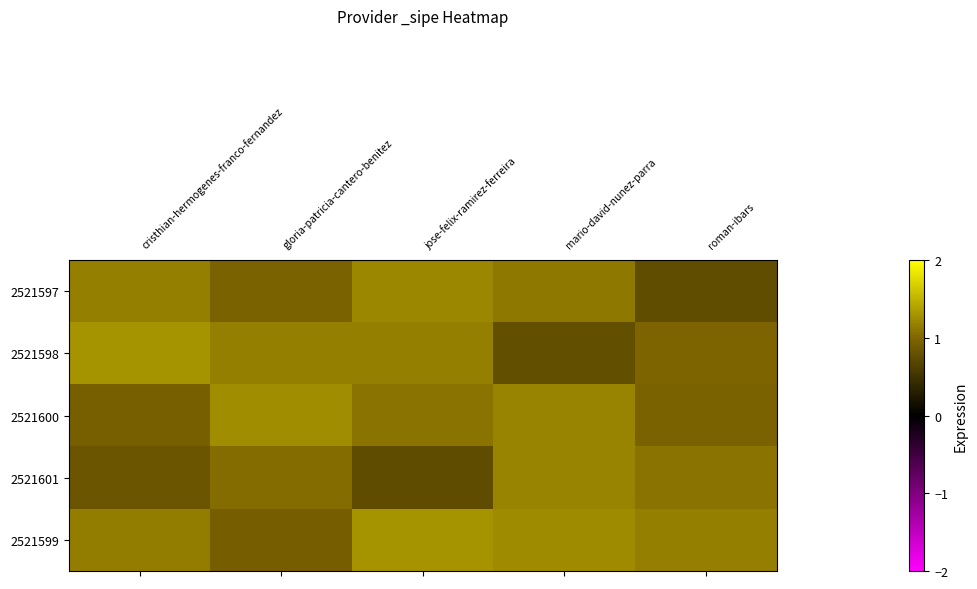

Reading right to left, what are all the values shown in this chart?

2521597: roman-ibars=0.8	mario-david-nunez-parra=1.1	jose-felix-ramirez-ferreira=1.2	gloria-patricia-cantero-benitez=1.0	cristhian-hermogenes-franco-fernandez=1.2
2521598: roman-ibars=1.0	mario-david-nunez-parra=0.8	jose-felix-ramirez-ferreira=1.2	gloria-patricia-cantero-benitez=1.2	cristhian-hermogenes-franco-fernandez=1.3
2521600: roman-ibars=1.0	mario-david-nunez-parra=1.2	jose-felix-ramirez-ferreira=1.1	gloria-patricia-cantero-benitez=1.3	cristhian-hermogenes-franco-fernandez=0.9
2521601: roman-ibars=1.1	mario-david-nunez-parra=1.2	jose-felix-ramirez-ferreira=0.7	gloria-patricia-cantero-benitez=1.0	cristhian-hermogenes-franco-fernandez=0.8
2521599: roman-ibars=1.2	mario-david-nunez-parra=1.2	jose-felix-ramirez-ferreira=1.3	gloria-patricia-cantero-benitez=0.9	cristhian-hermogenes-franco-fernandez=1.2